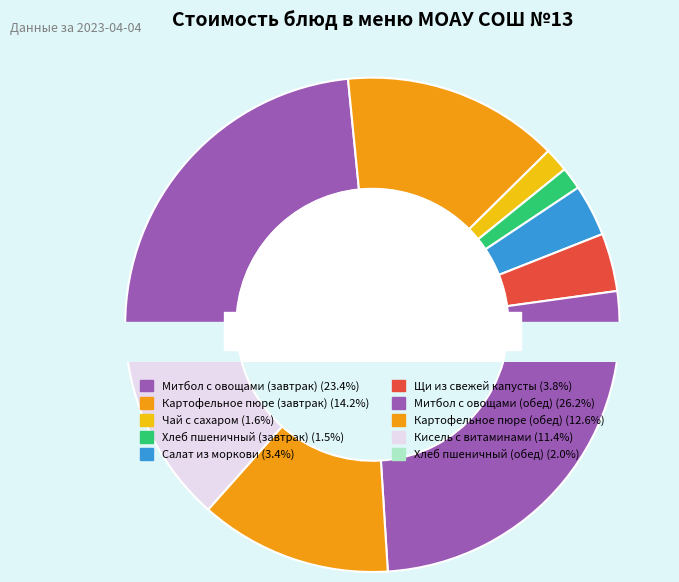

To the nearest percent, what portion does Митбол с овощами (обед) represent?

26%